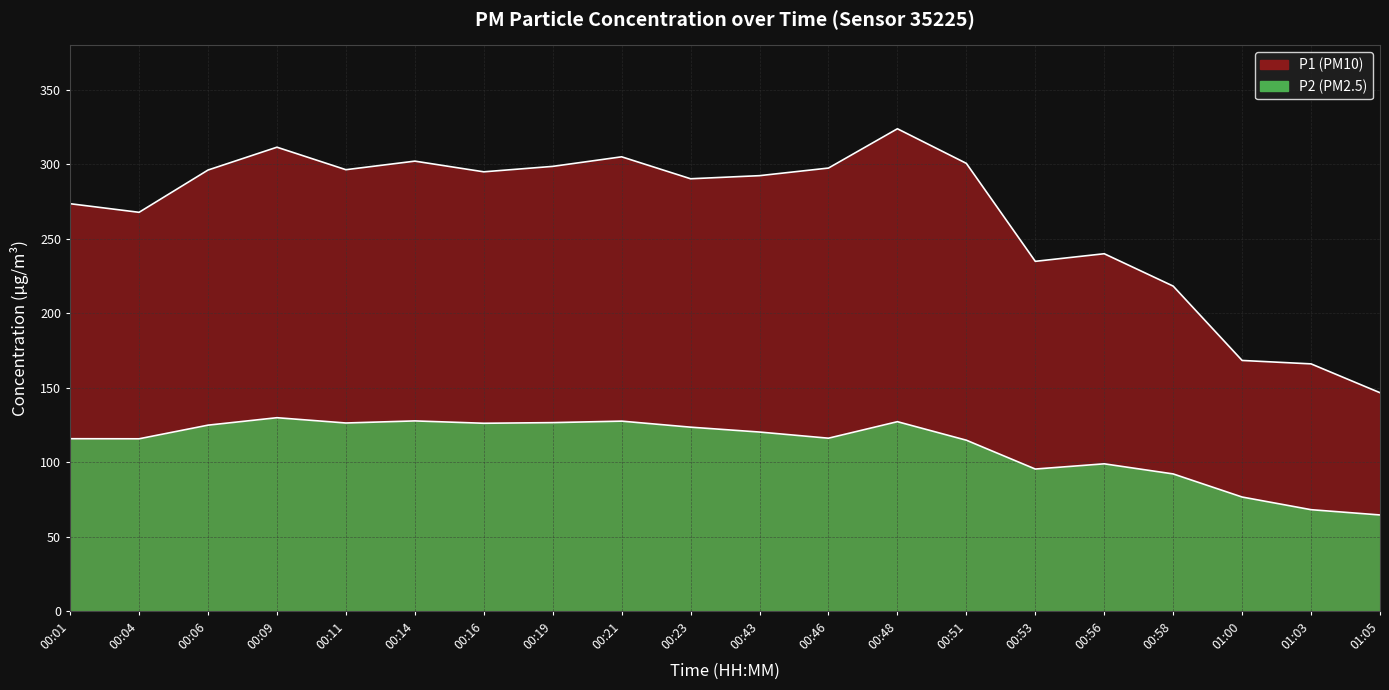

What is the difference between the P2 values at 00:11 and 00:58?

34.2